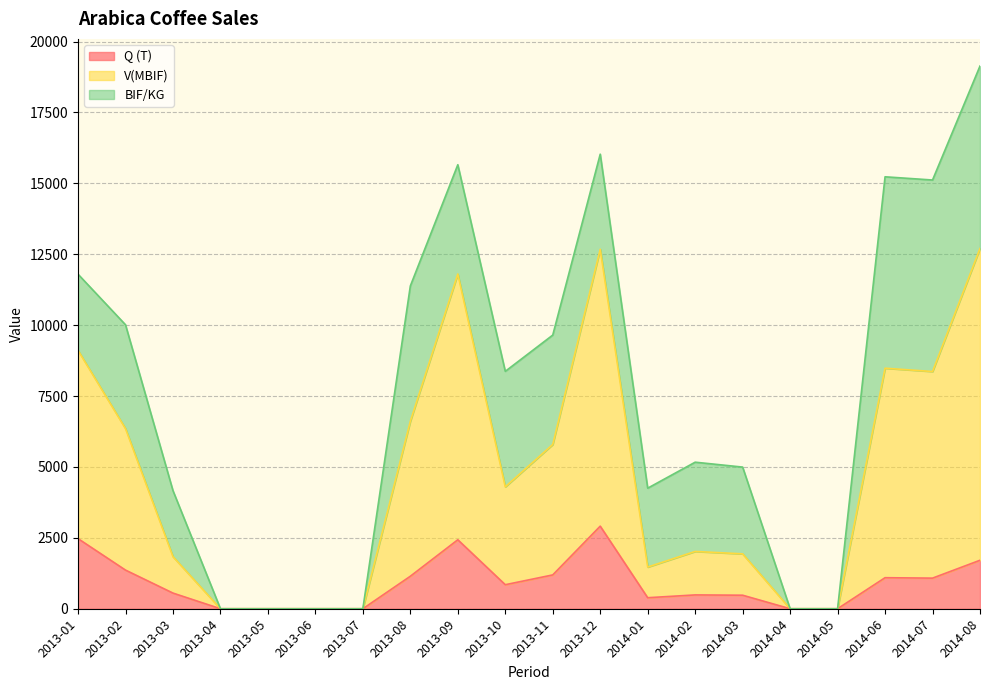

How many lines are shown in the chart?

3